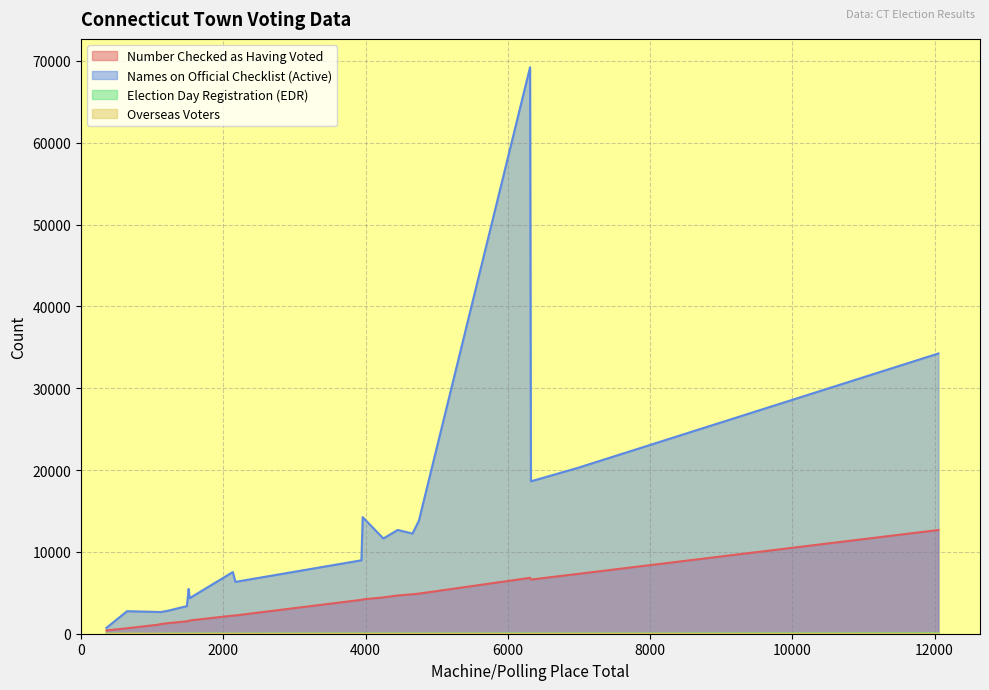

Is the value of Overseas Voters at Brooklyn greater than the value of Names on Official Checklist (Active) at Barkhamsted?

No